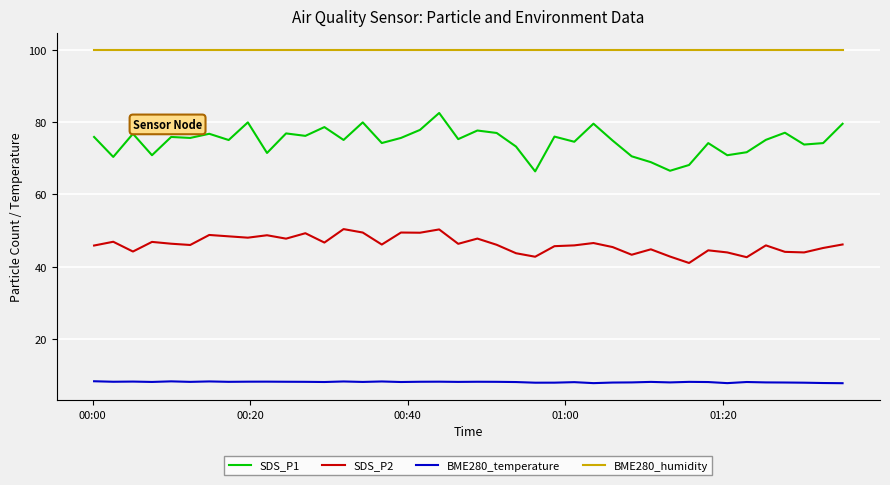

Rank the series by their average value, from lowest to highest.

BME280_temperature, SDS_P2, SDS_P1, BME280_humidity